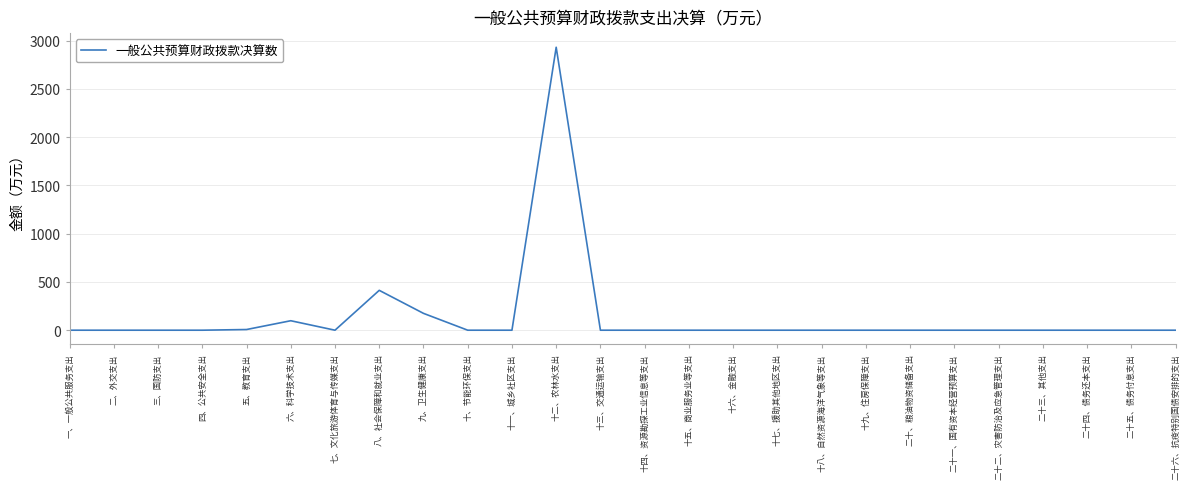

What is the average value?

139.4